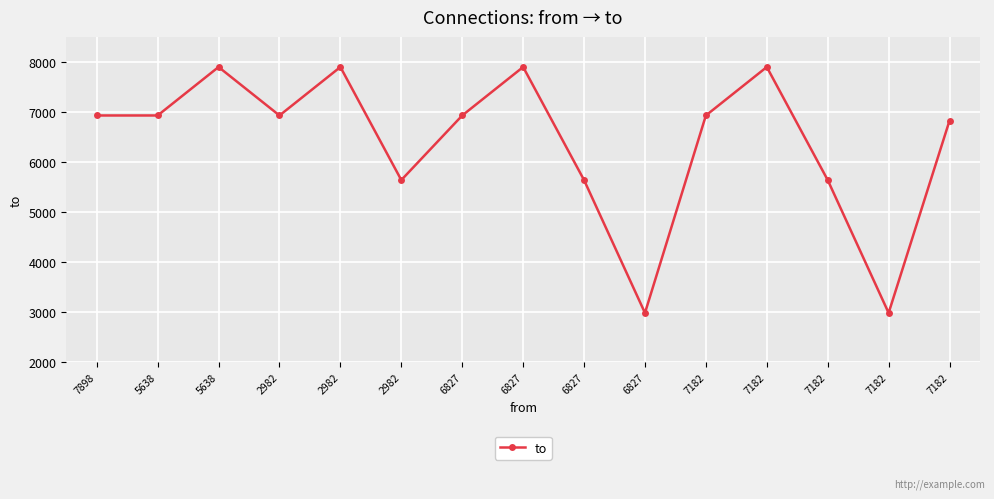

At which category does the data reach its first local valley?

2982